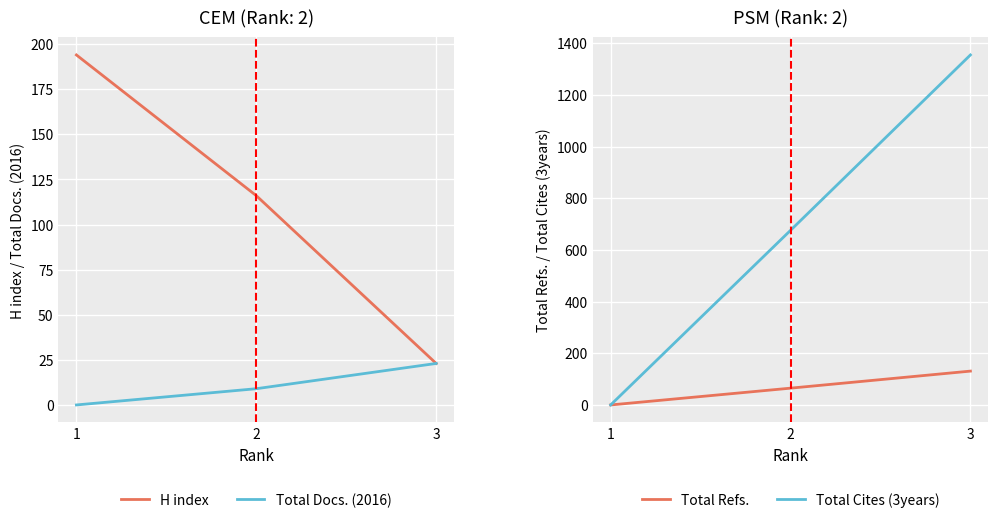

How many lines are shown in the chart?

4